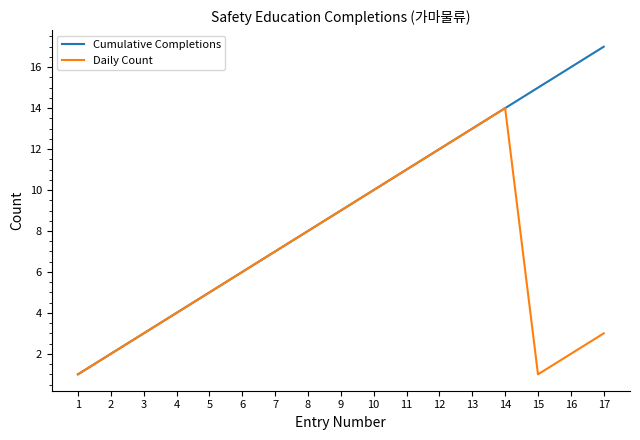

What is the difference between the maximum and minimum values in the Cumulative Completions series?

16